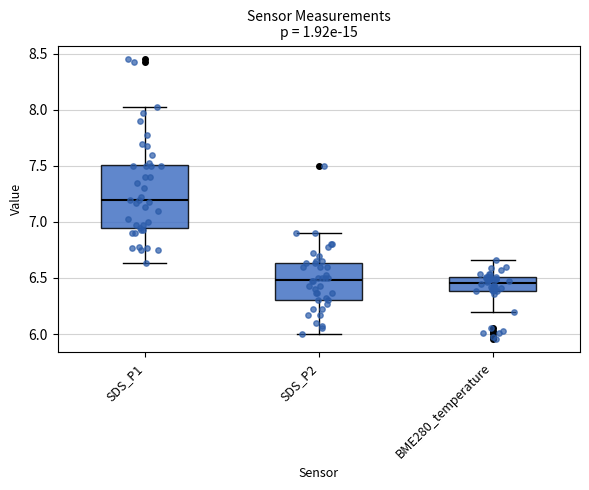

Which box is the tallest, from its lower edge to its upper edge?

SDS_P1